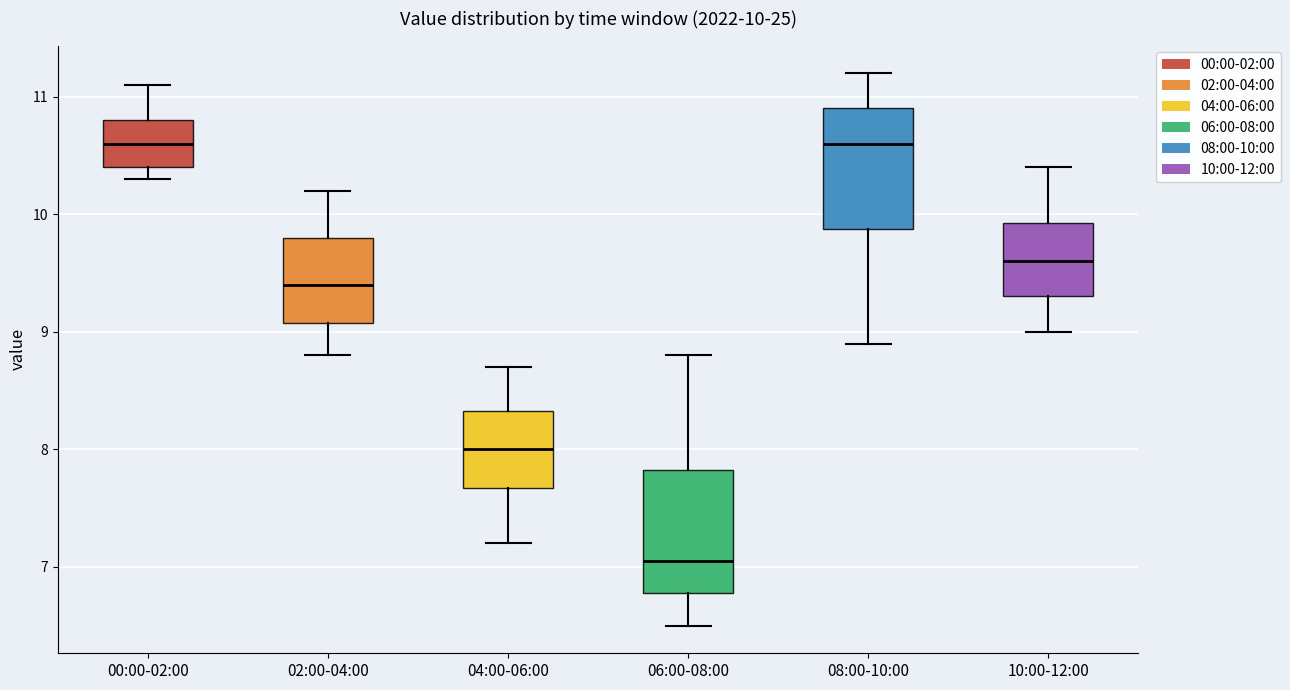

Which box's median line is the lowest?

06:00-08:00